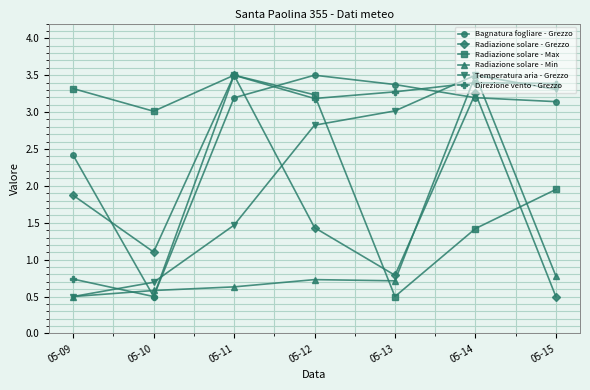

After their last crossing, which series has the higher values: Temperatura aria - Grezzo or Radiazione solare - Grezzo?

Temperatura aria - Grezzo